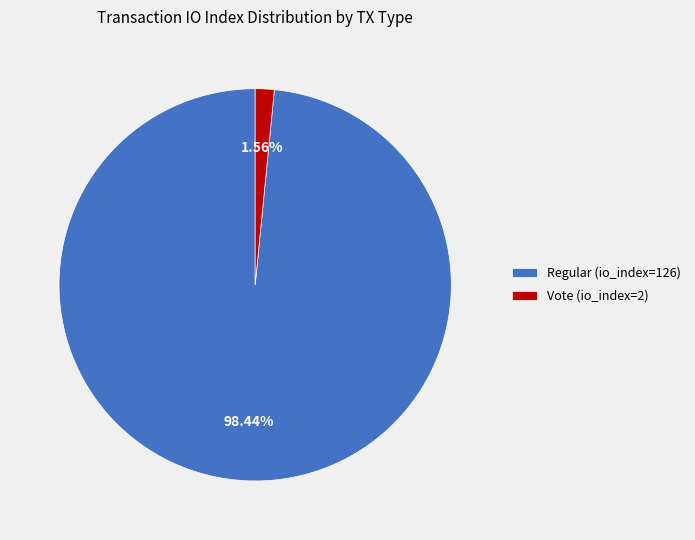

The Regular (io_index=126) slice represents 98% of the pie. True or false?

True